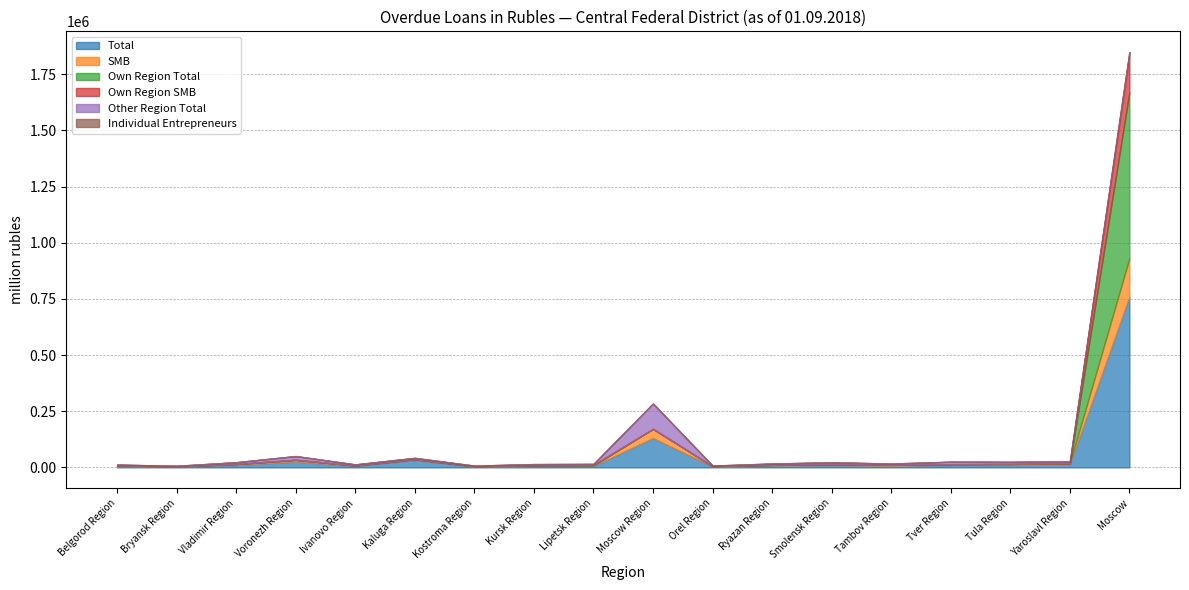

Which series has the largest total across all categories?

Total